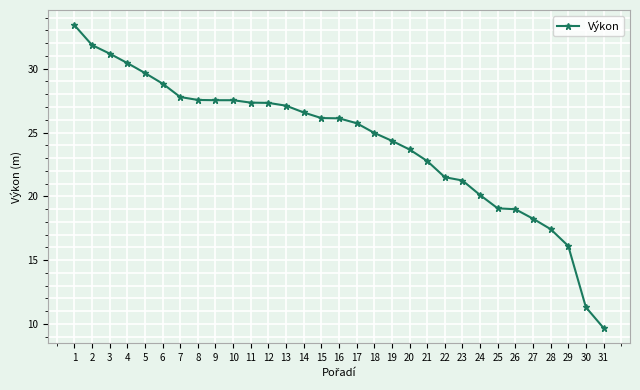

What is the value of the 13th point from the left?

27.1